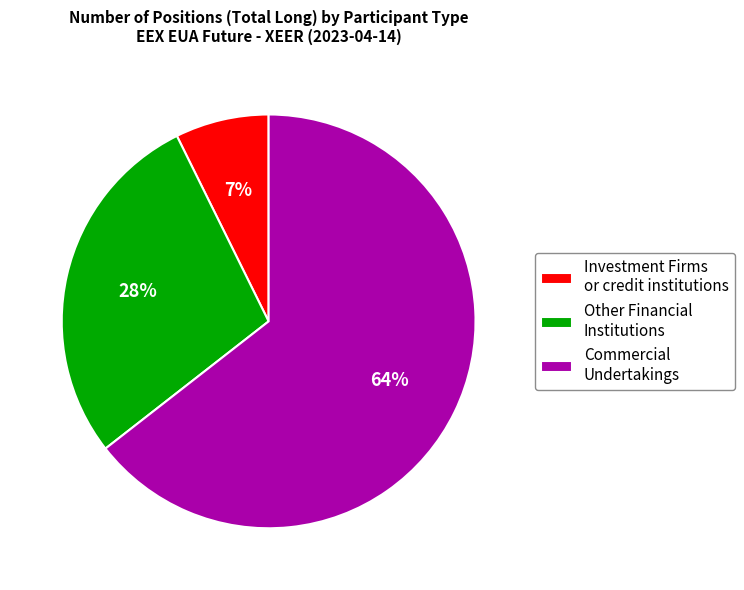

Combined, do Investment Firms or credit institutions and Commercial Undertakings account for over 50%?

Yes